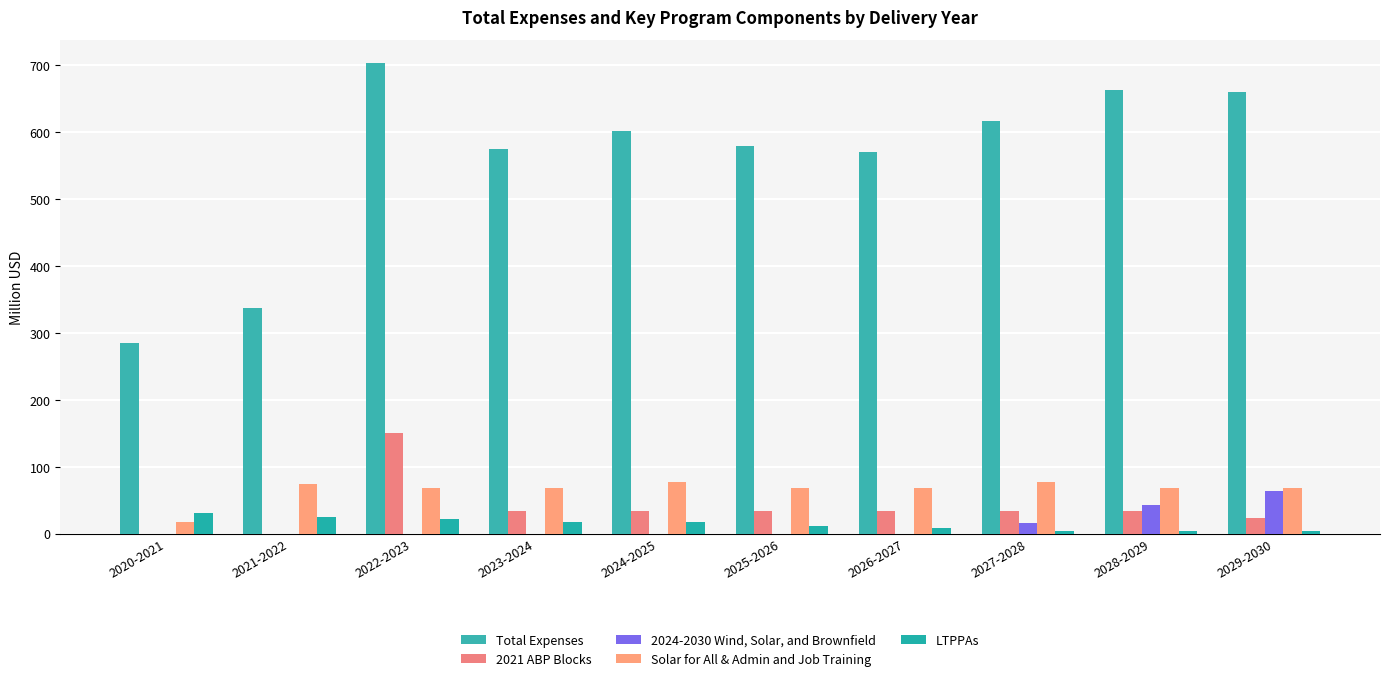

Are the bars grouped side by side (vs. stacked)?

Yes